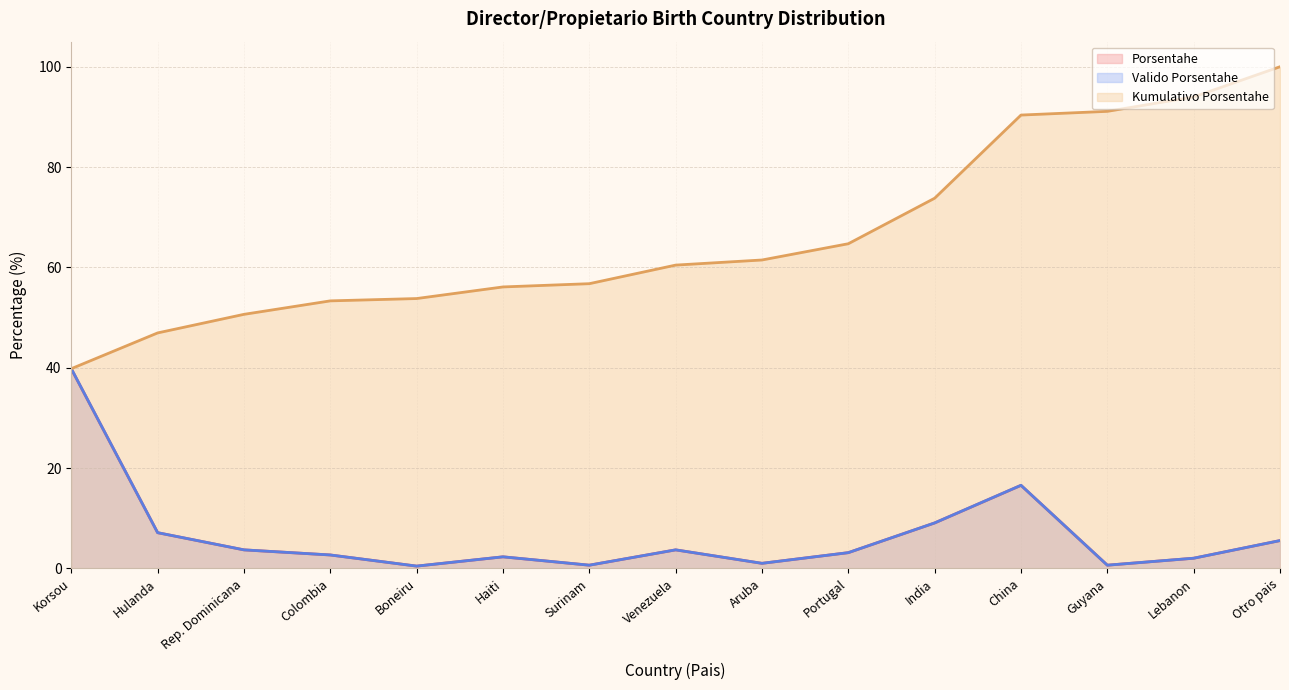

Rank the series by their maximum value, from highest to lowest.

Kumulativo Porsentahe, Valido Porsentahe, Porsentahe